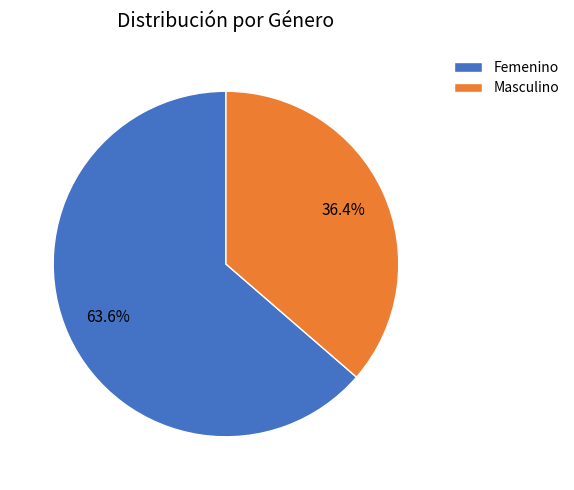

Does any single category account for the majority?

Yes